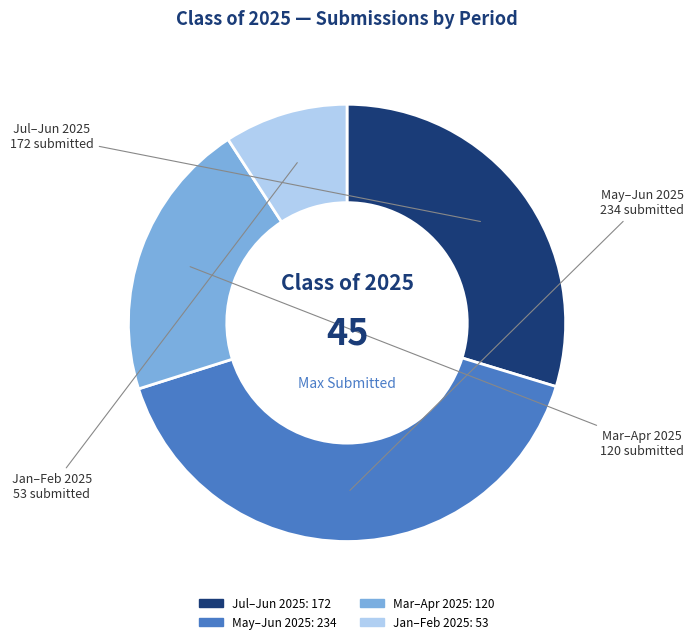

Is there any slice that represents more than half of the pie?

No